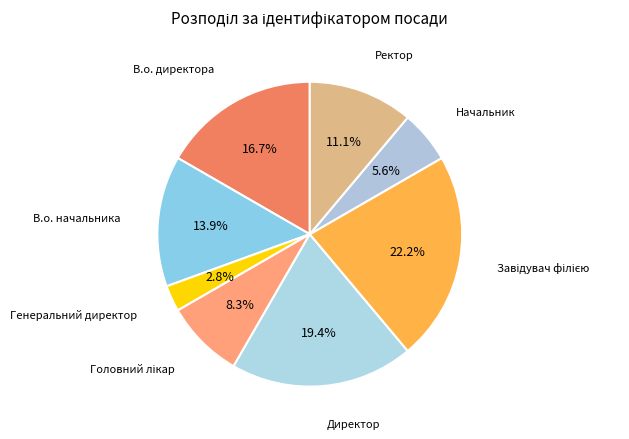

True or false: Генеральний директор accounts for 3% of the total.

True